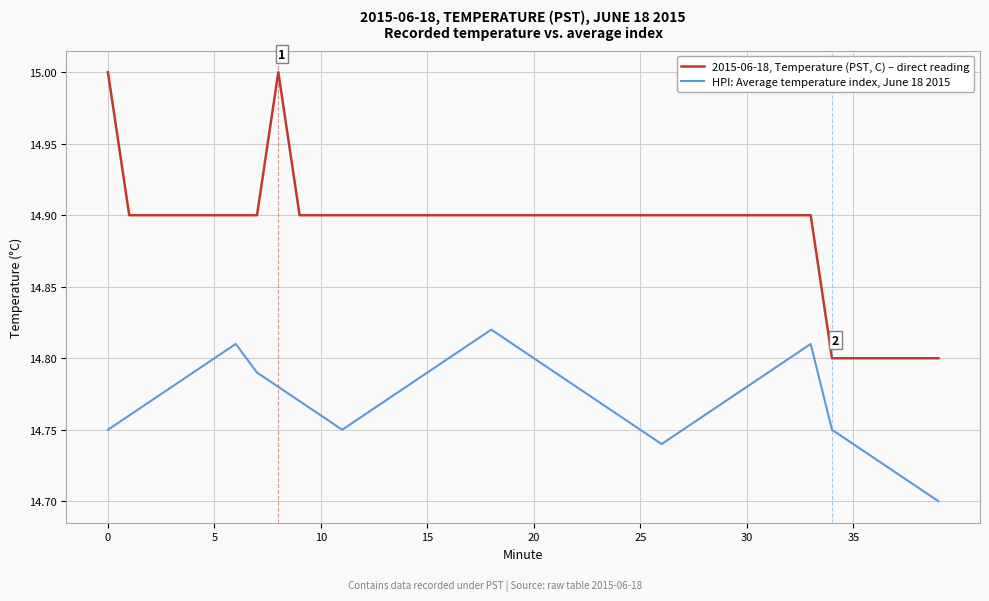

List the series in order of their peak value, lowest first.

HPI: Average temperature index, June 18 2015, 2015-06-18, Temperature (PST, C) – direct reading